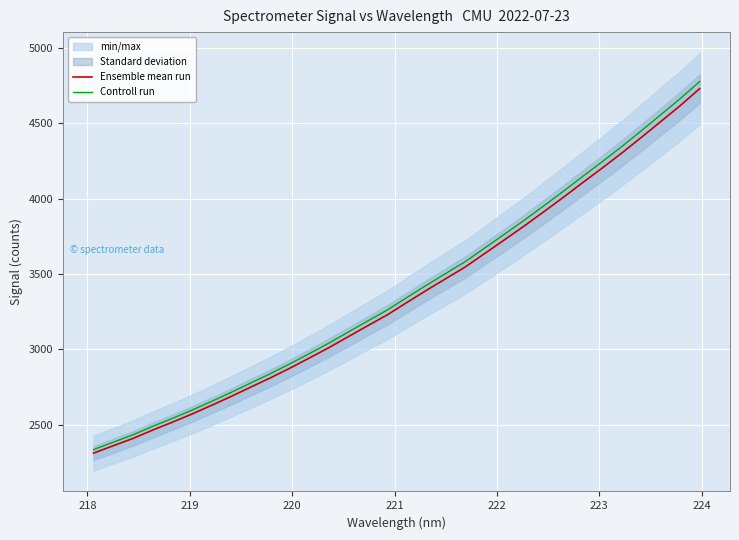

Reading left to right, list all the values displayed in this chart.

Ensemble mean run: 2312.9	2361.4	2409.4	2464.5	2516.5	2570.3	2627.8	2686.8	2748.5	2809.4	2873.7	2941.3	3010.1	3083.4	3156.6	3228.5	3310.2	3390.8	3469.0	3546.8	3636.7	3726.3	3817.0	3911.1	4006.7	4105.1	4201.9	4301.1	4404.6	4510.3	4616.4	4729.1
Controll run: 2336.1	2385.0	2433.5	2489.2	2541.7	2596.0	2654.0	2713.6	2776.0	2837.5	2902.5	2970.7	3040.2	3114.2	3188.2	3260.8	3343.3	3424.7	3503.7	3582.2	3673.0	3763.6	3855.1	3950.2	4046.8	4146.1	4243.9	4344.1	4448.7	4555.4	4662.6	4776.4